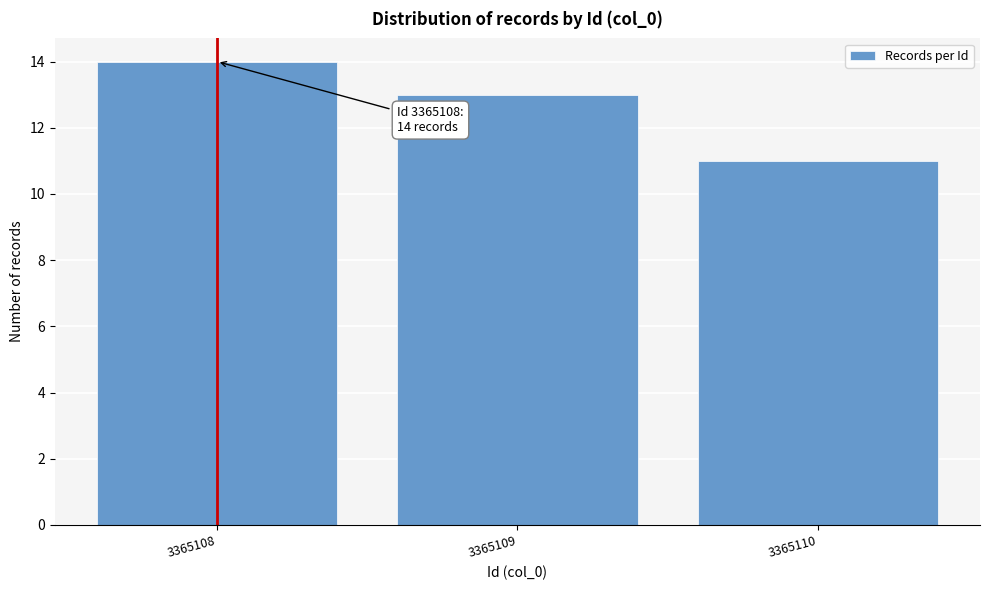

Reading right to left, what are all the values shown in this chart?

3365110=11	3365109=13	3365108=14